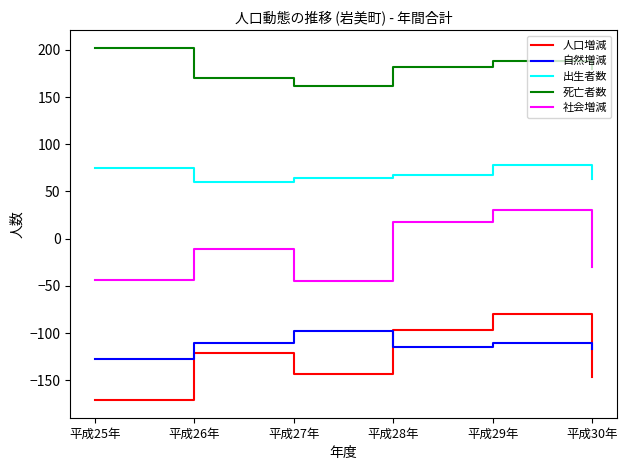

At which category does 死亡者数 reach its first local valley?

平成27年